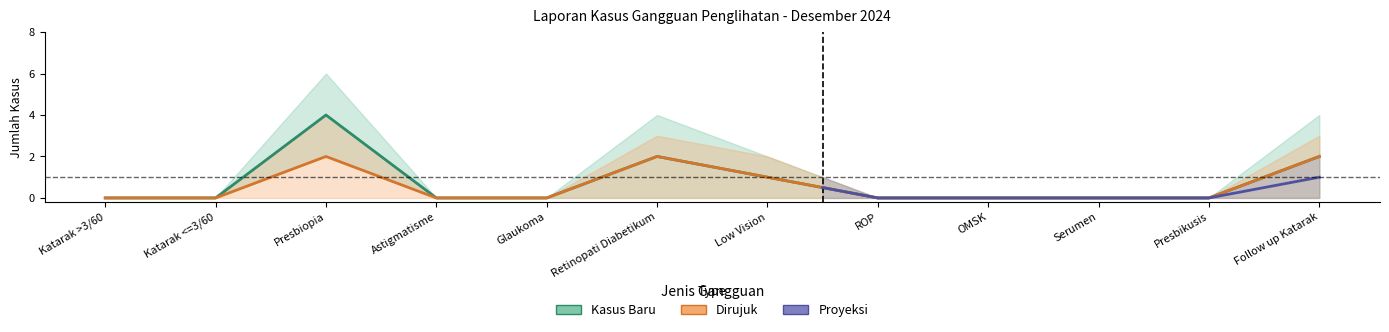

Where is the first local maximum for Kasus Baru Lower?

Presbiopia